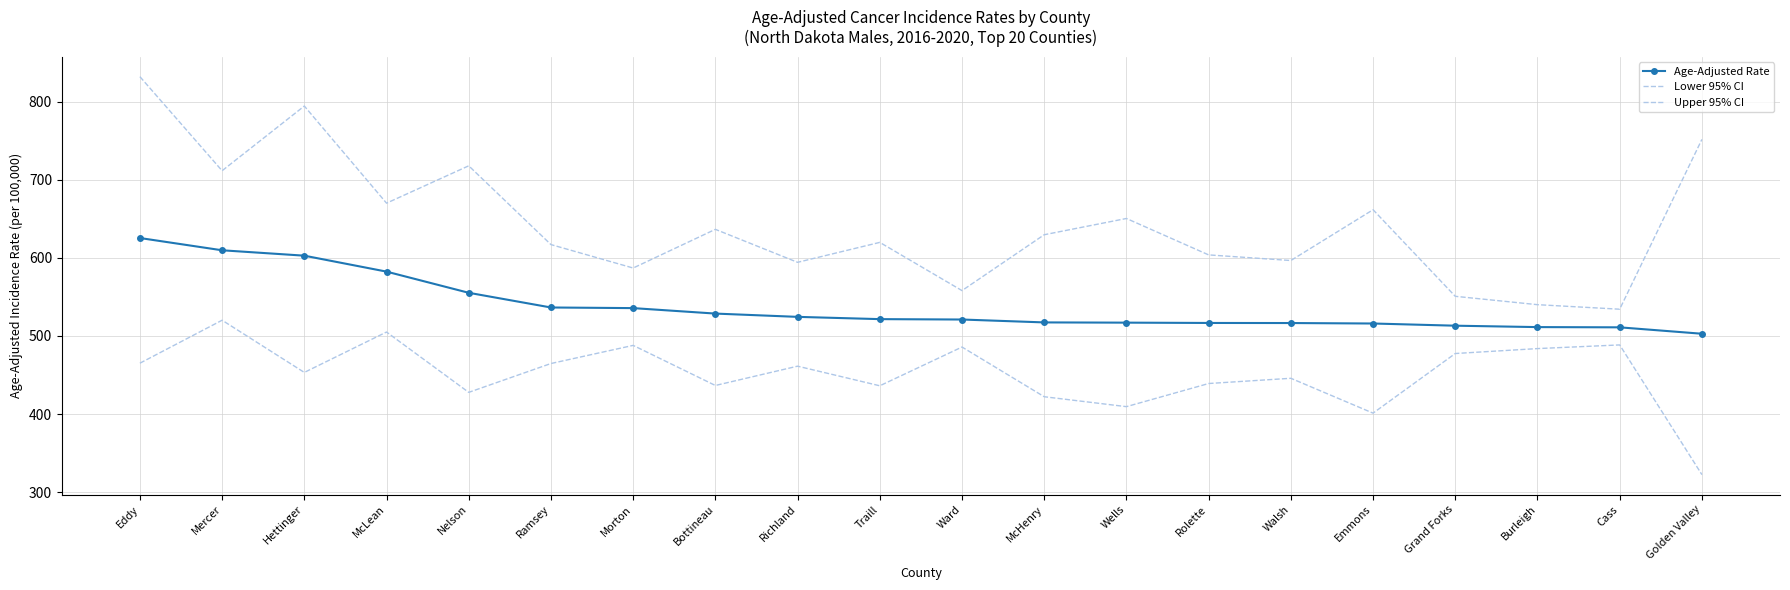

List the labels in order of Upper 95% CI value, smallest first.

Cass, Burleigh, Grand Forks, Ward, Morton, Richland, Walsh, Rolette, Ramsey, Traill, McHenry, Bottineau, Wells, Emmons, McLean, Mercer, Nelson, Golden Valley, Hettinger, Eddy